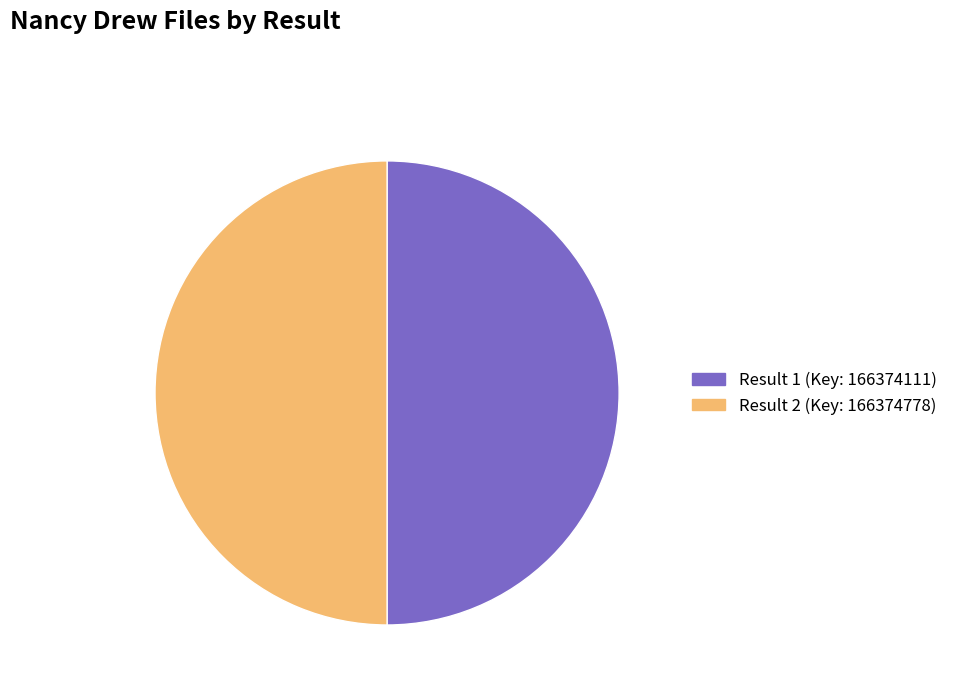

How many segments does this pie chart have?

2